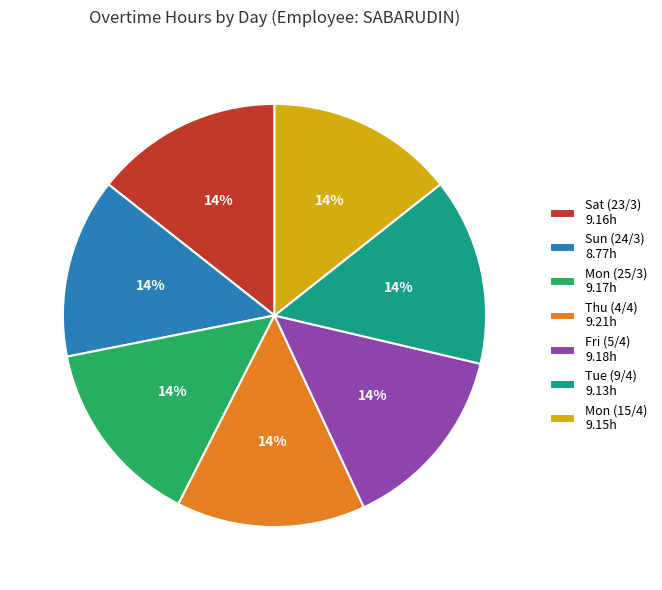

Is the sum of Fri (5/4) 9.18h and Sun (24/3) 8.77h greater than half?

No